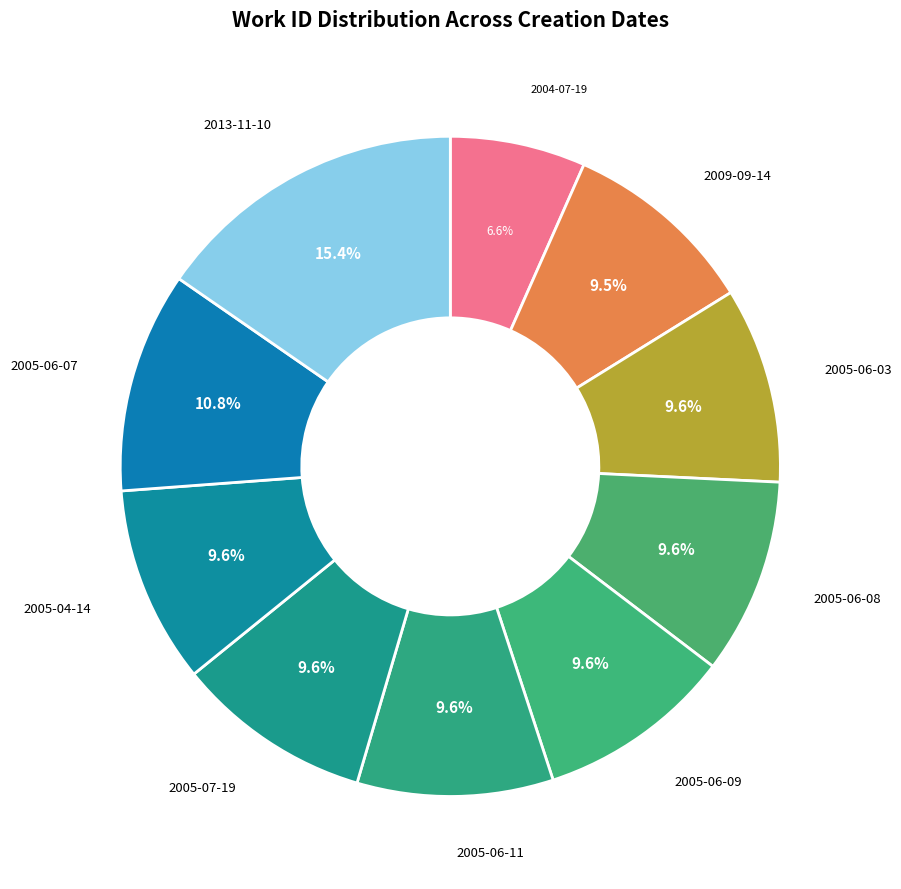

How many slices are in this pie chart?

10